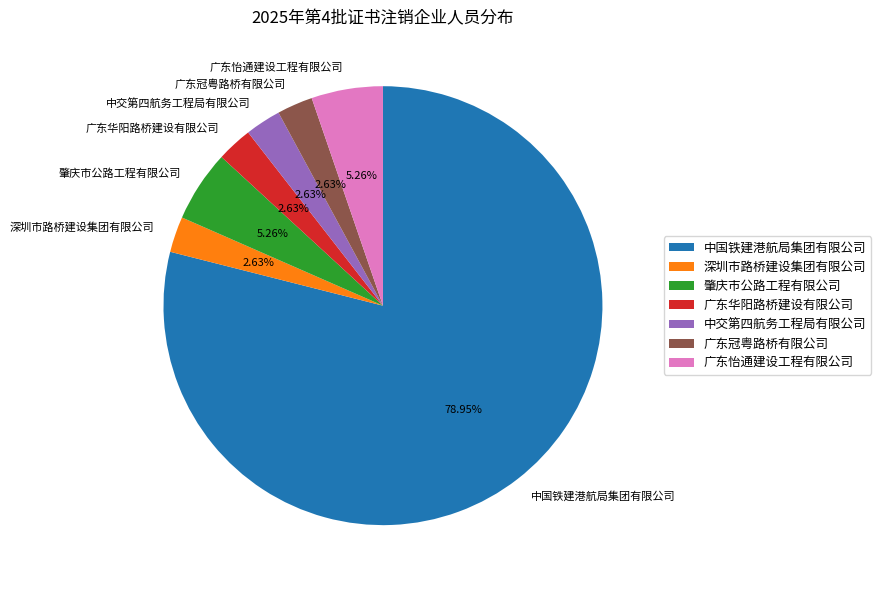

Is it true that 广东华阳路桥建设有限公司 is 8% of the pie?

False